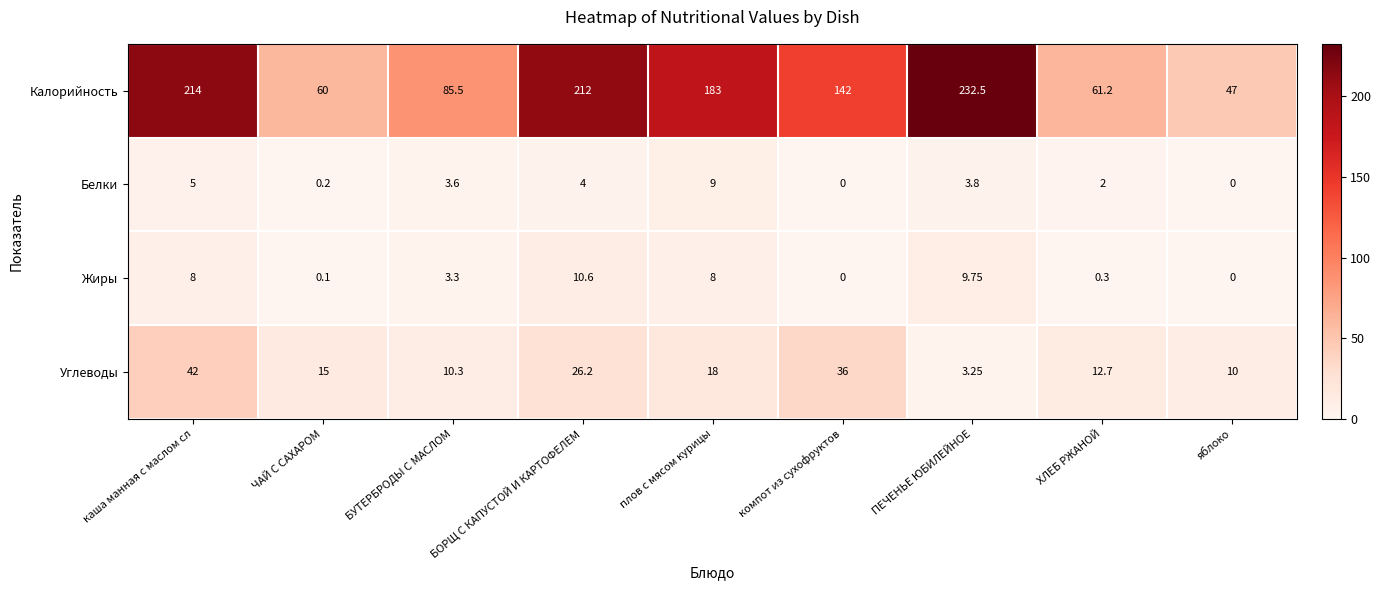

At which label is Жиры closest to 5?

БУТЕРБРОДЫ С МАСЛОМ